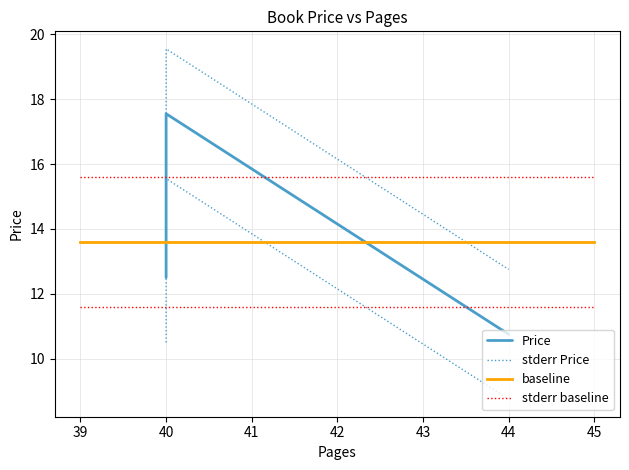

What is the sum of the values at 44 and 40?

28.3